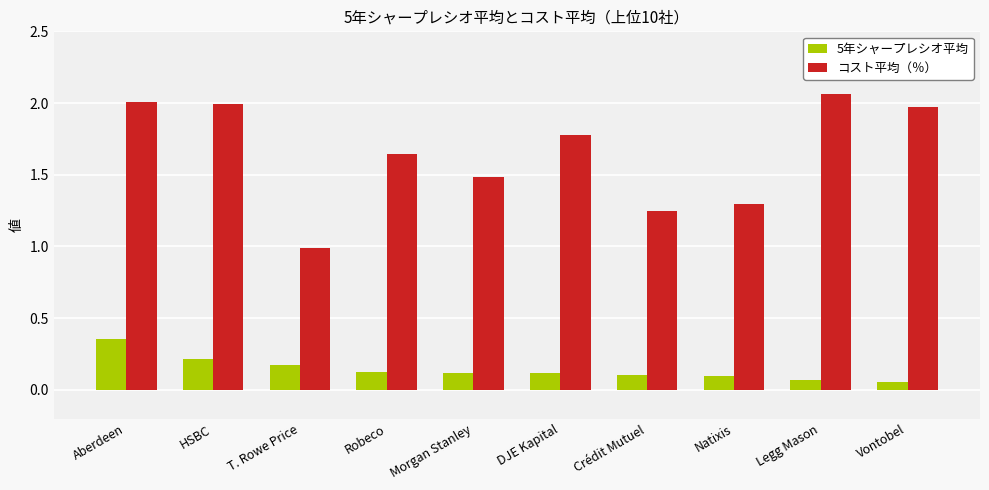

What is the value of the 5年シャープレシオ平均 bar at the 3rd from the left?

0.2